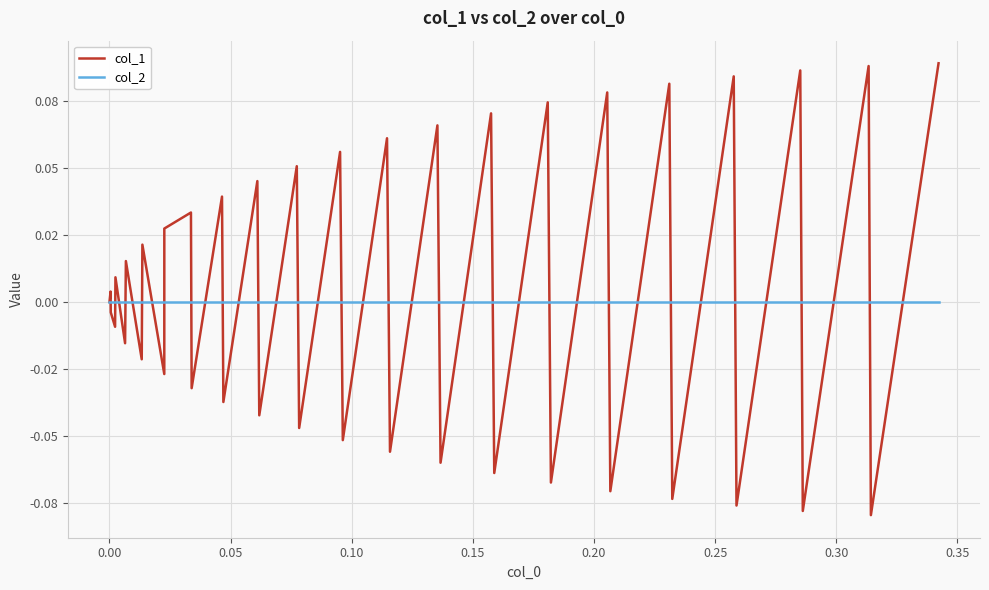

Does the chart have visible grid lines?

Yes